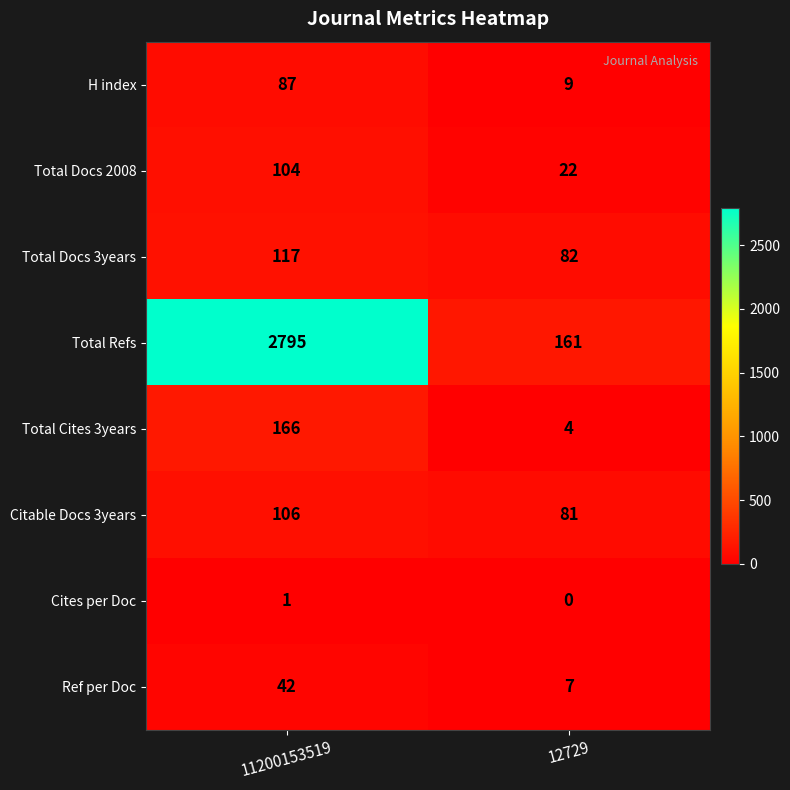

List the series in order of their peak value, lowest first.

Cites per Doc, Ref per Doc, H index, Total Docs 2008, Citable Docs 3years, Total Docs 3years, Total Cites 3years, Total Refs